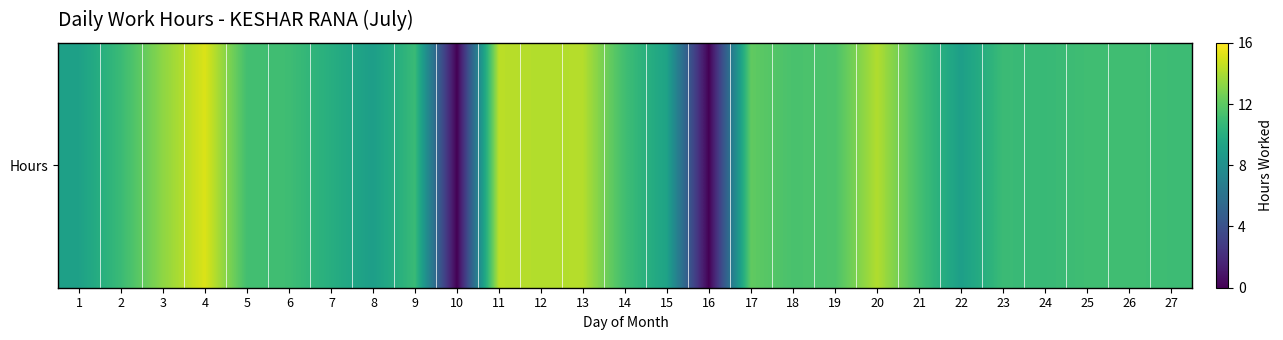

Reading right to left, what are all the values shown in this chart?

27=11.0	26=11.1	25=11.1	24=10.8	23=10.9	22=9.0	21=11.3	20=14.1	19=11.5	18=11.4	17=12.1	16=0.0	15=9.2	14=11.1	13=14.2	12=14.1	11=14.3	10=0.0	9=10.9	8=8.9	7=10.0	6=11.1	5=11.2	4=15.1	3=13.3	2=10.9	1=9.1